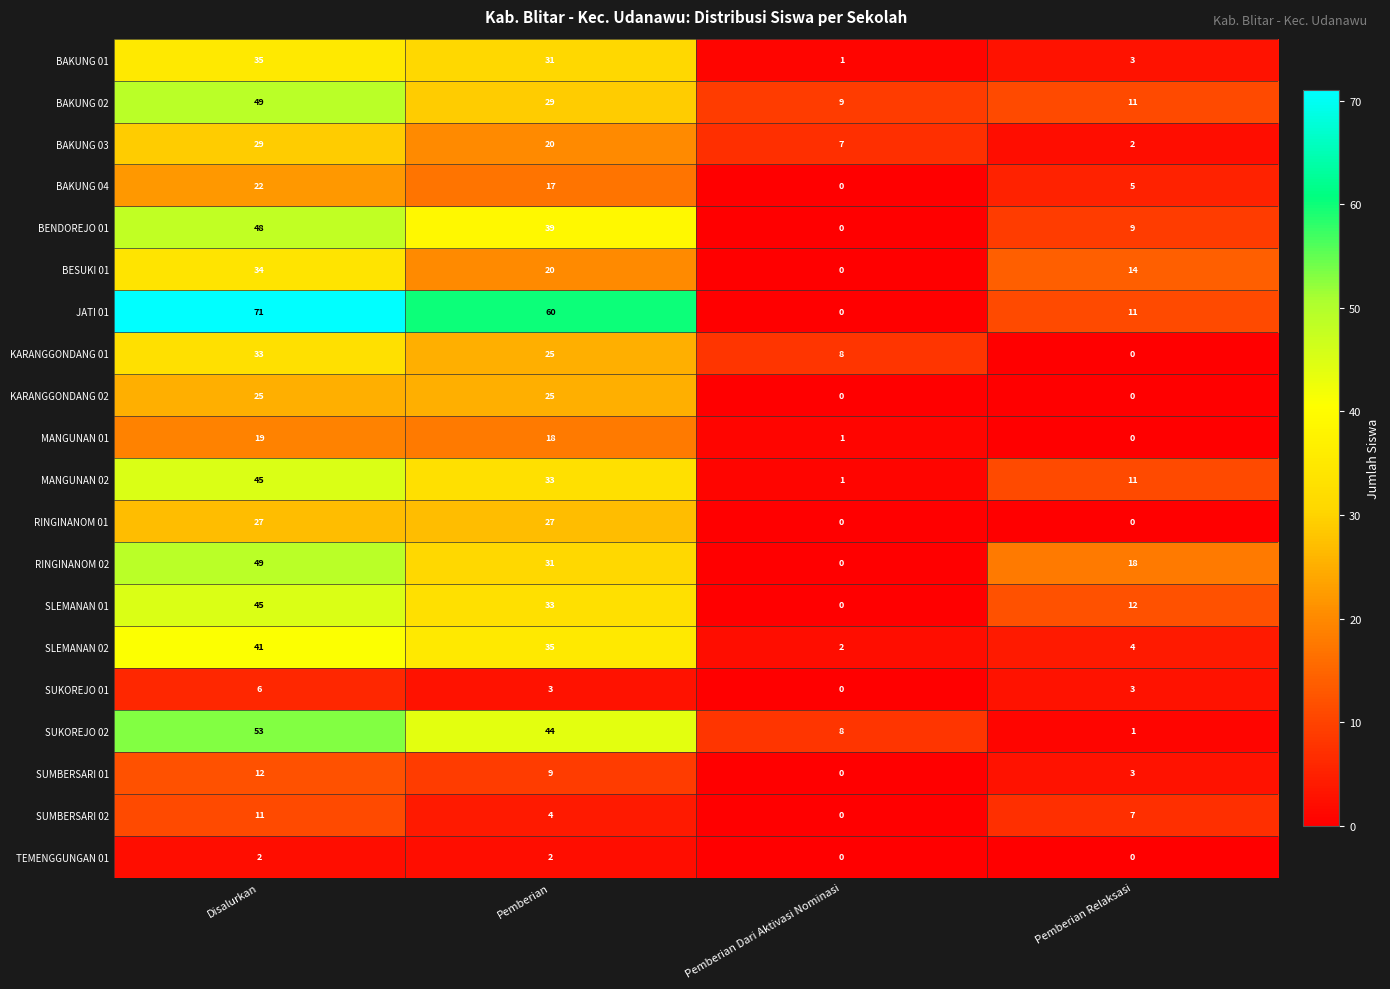

Which series has the largest range (max minus min)?

JATI 01